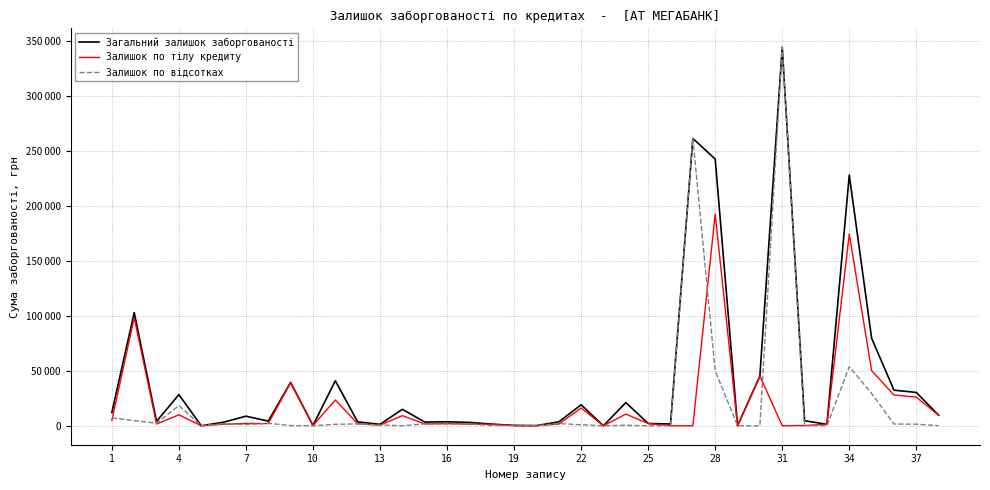

What are all the series names shown in the legend?

Загальний залишок заборгованості, Залишок по тілу кредиту, Залишок по відсотках